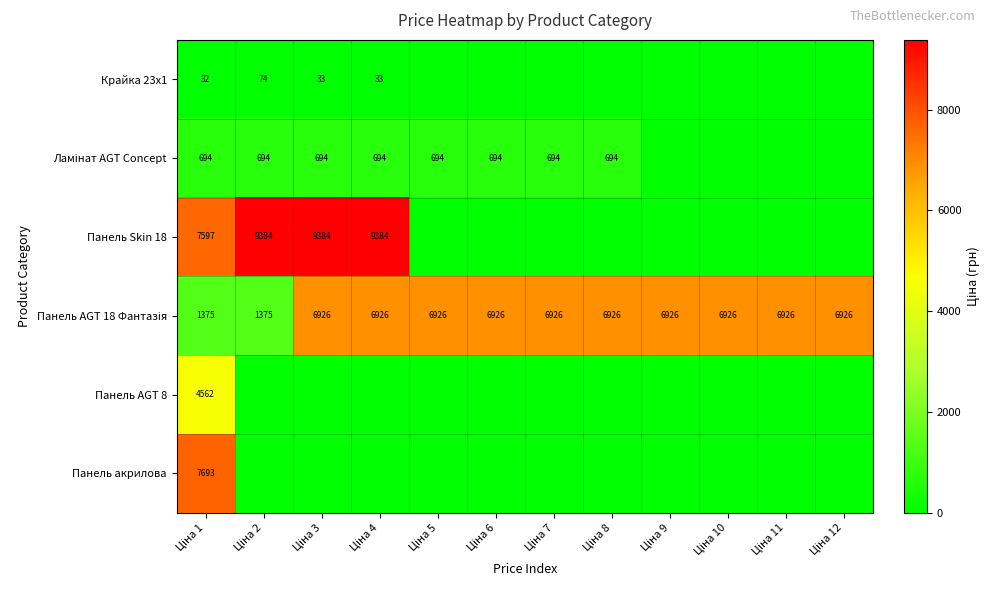

Between Ціна 2 and Ціна 10, which is larger?

Ціна 2